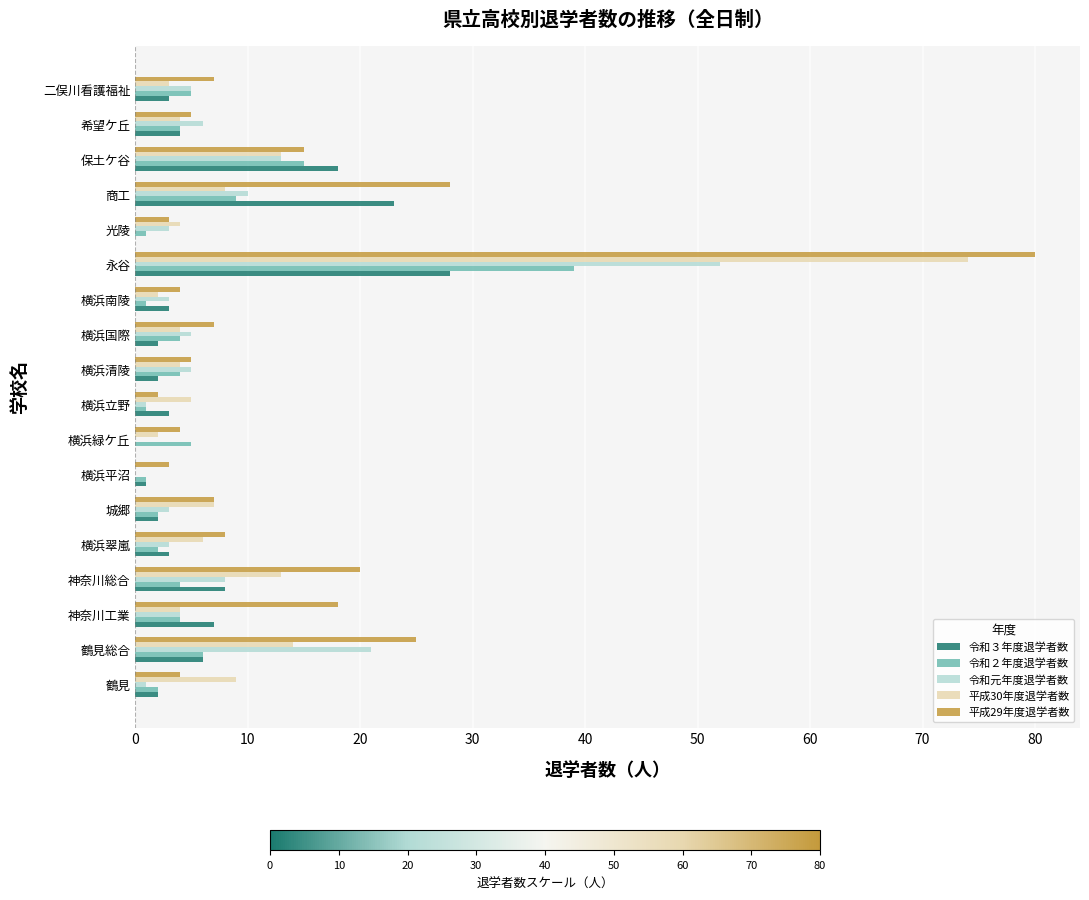

Which category has the highest value in the 令和３年度退学者数 series?

永谷